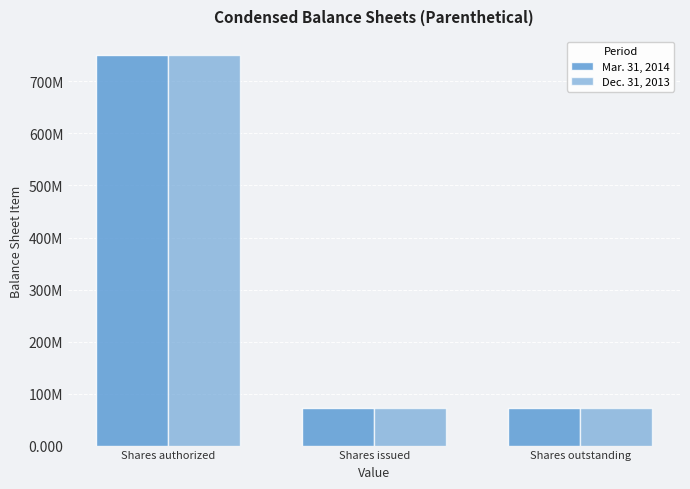

Does the chart contain any negative values?

No